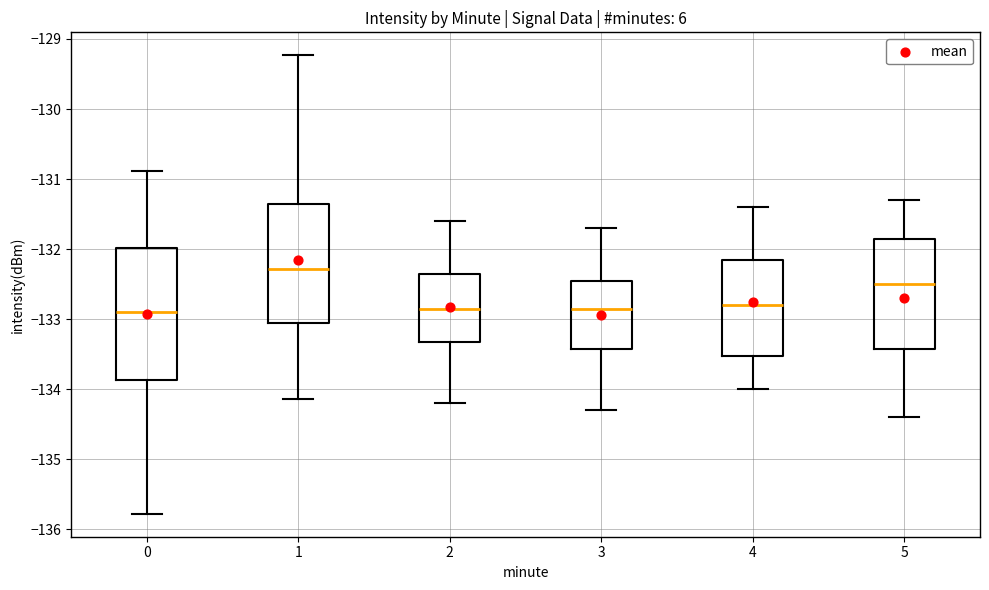

Reading left to right, transcribe this box plot: for each box, give where its median line is, the range the box spans, and where its two whiskers end, as read against the y-axis. The values are not printed on the chart, so give them approximately, as read against the axis.

0: median -132.9, box -133.9 to -132.0, whiskers -135.8 to -130.9
1: median -132.3, box -133.1 to -131.3, whiskers -134.1 to -129.2
2: median -132.8, box -133.3 to -132.3, whiskers -134.2 to -131.6
3: median -132.8, box -133.4 to -132.4, whiskers -134.3 to -131.7
4: median -132.8, box -133.5 to -132.1, whiskers -134.0 to -131.4
5: median -132.5, box -133.4 to -131.8, whiskers -134.4 to -131.3